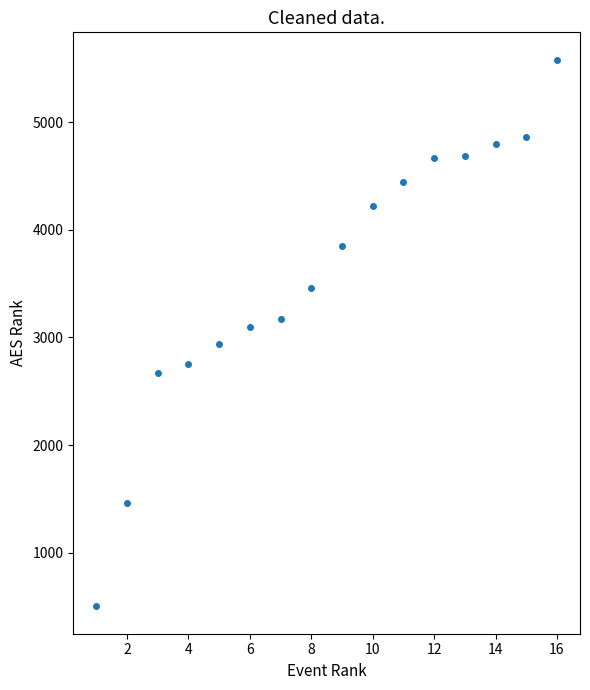

How many points are shown in the scatter plot?

16